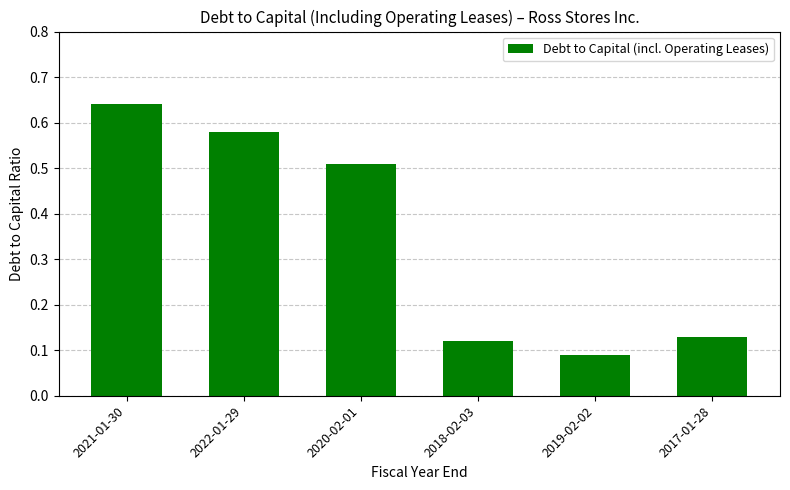

Is it true that the value at 2017-01-28 is 0.2?

False